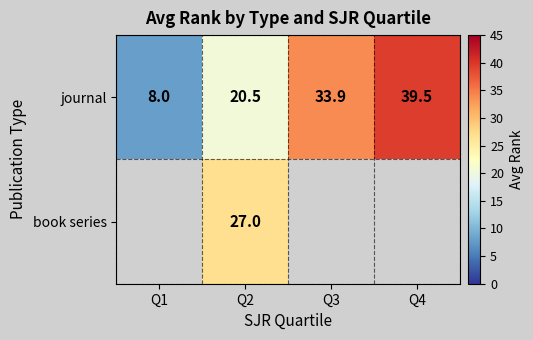

The journal series shows 20.5 at Q2. True or false?

True